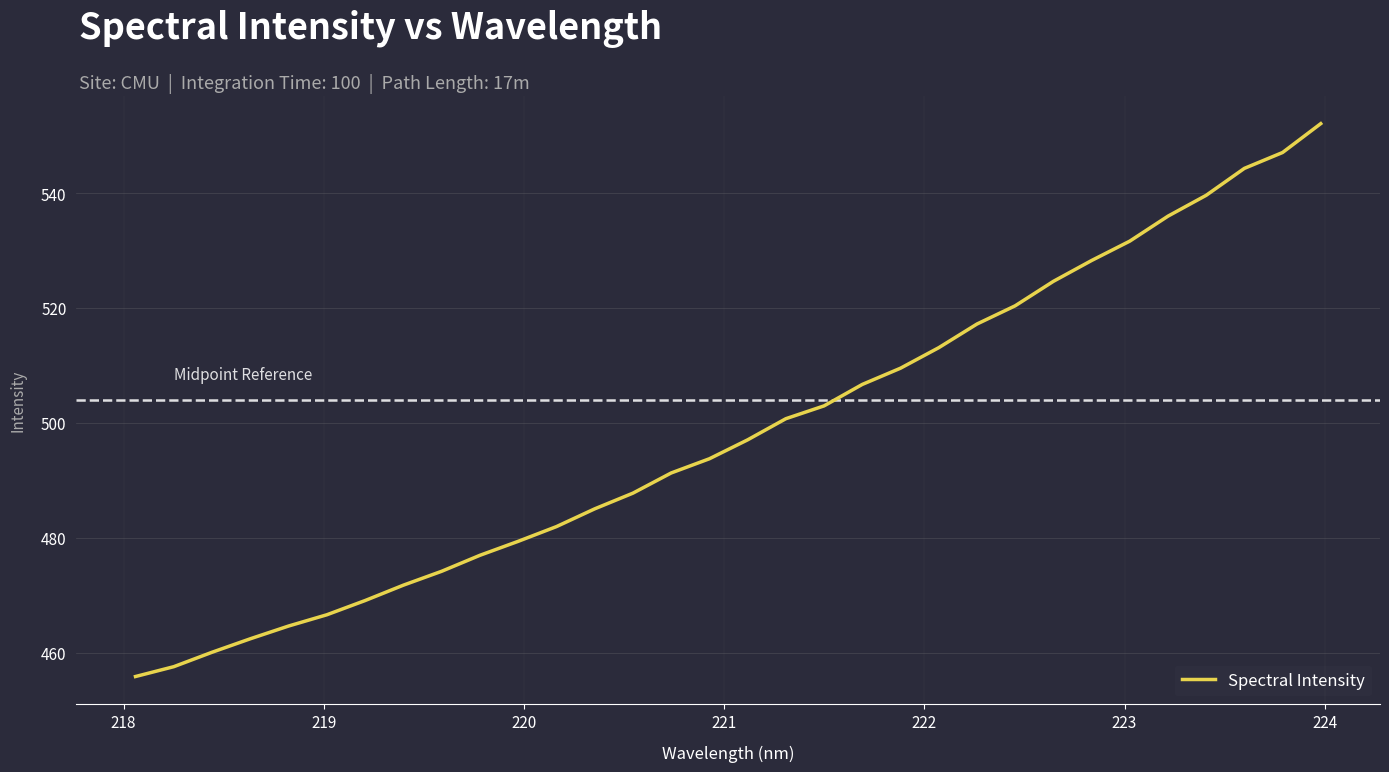

What is the greatest value displayed?

552.1